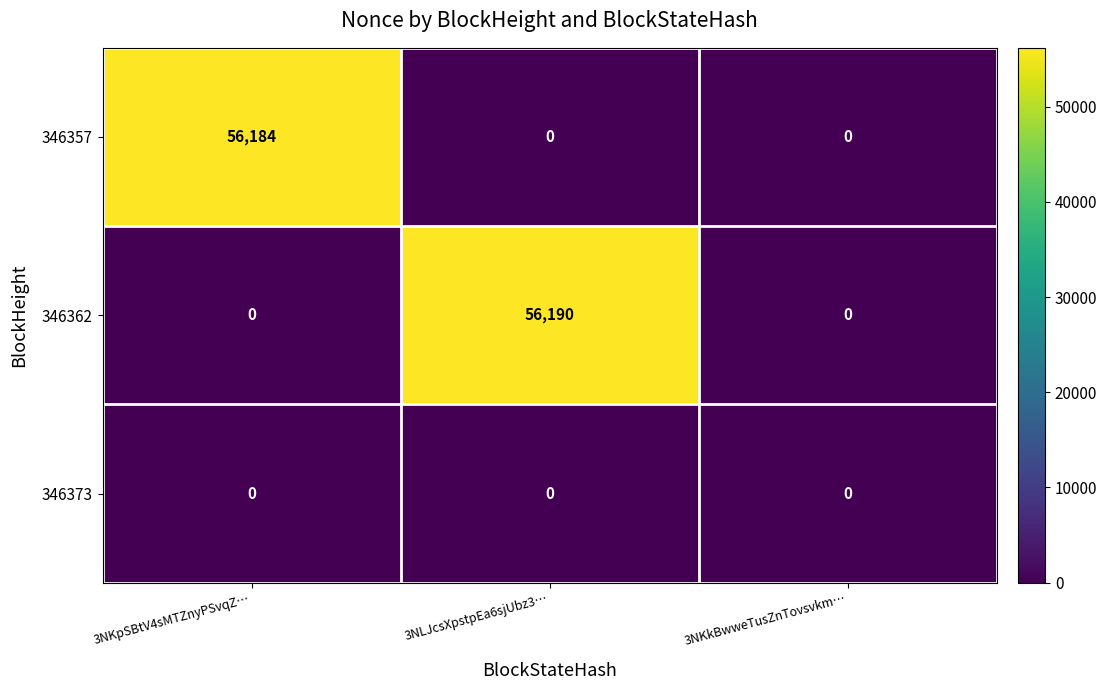

Rank the series by their maximum value, from lowest to highest.

346373, 346357, 346362